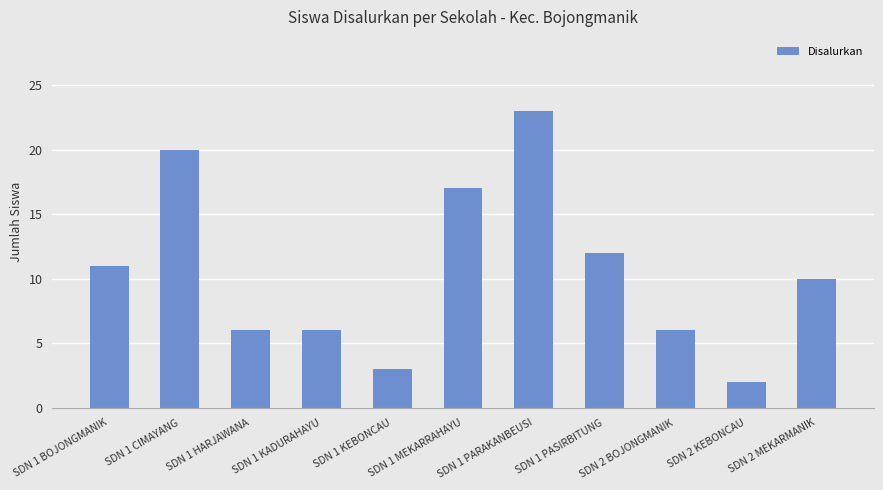

Reading right to left, transcribe all the data shown in this chart.

10	2	6	12	23	17	3	6	6	20	11